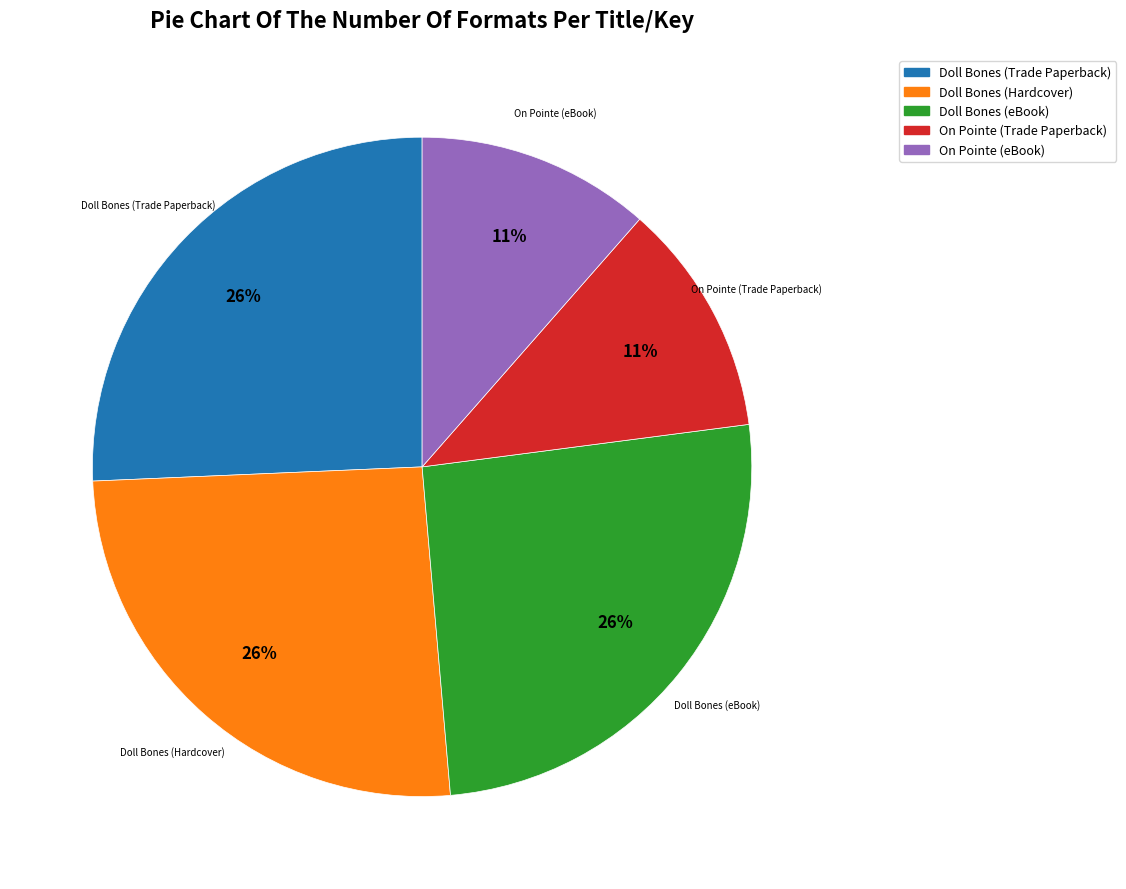

Between Doll Bones (Trade Paperback) and On Pointe (Trade Paperback), which is larger?

Doll Bones (Trade Paperback)